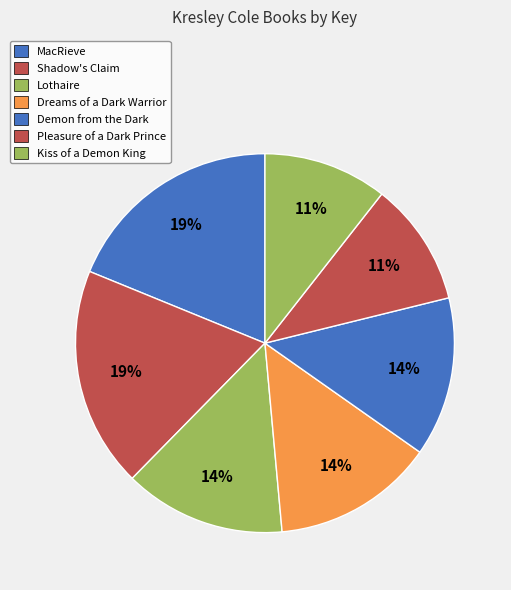

How many segments does this pie chart have?

7